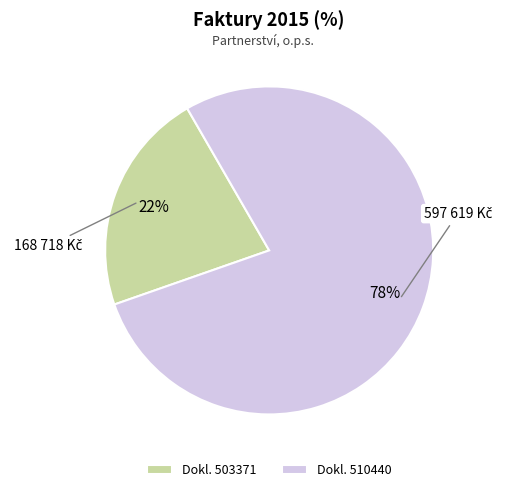

What is the ratio of the value at Dokl. 503371 to the value at Dokl. 510440?

0.3